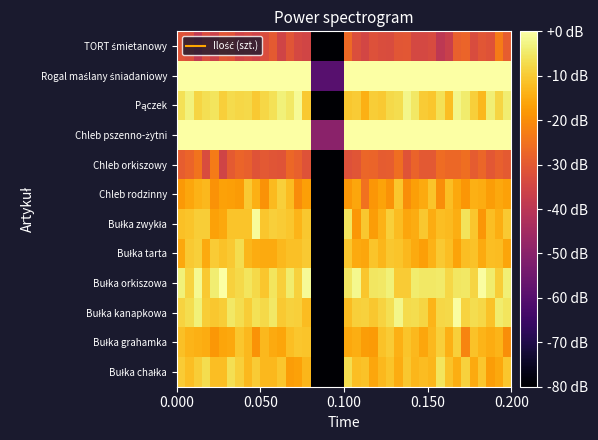

Which series has the widest spread of values?

Bułka orkiszowa